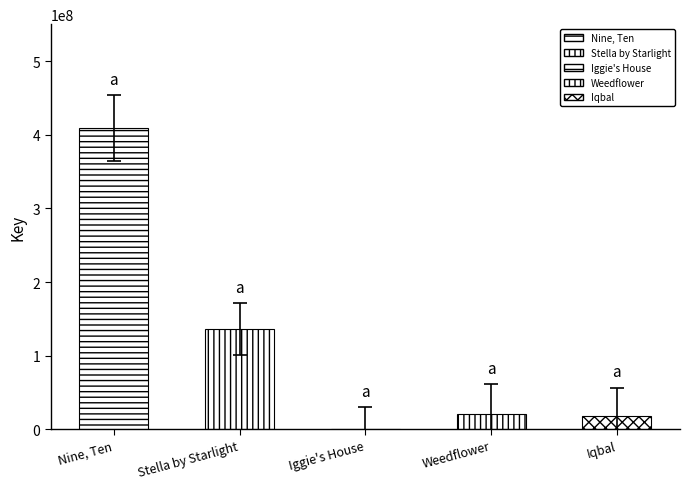

Rank the categories by value from lowest to highest.

Iggie's House, Iqbal, Weedflower, Stella by Starlight, Nine, Ten